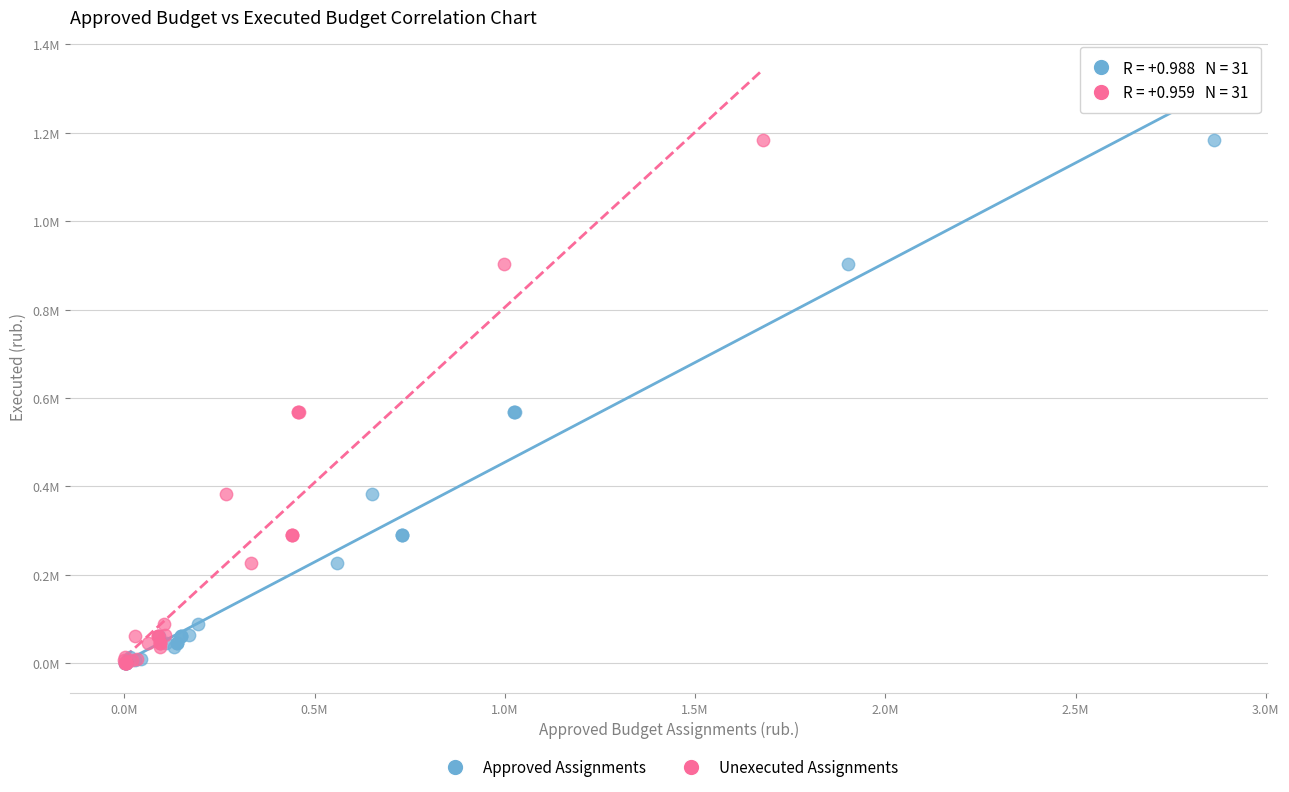

What are all the series names shown in the legend?

Approved Assignments, Unexecuted Assignments